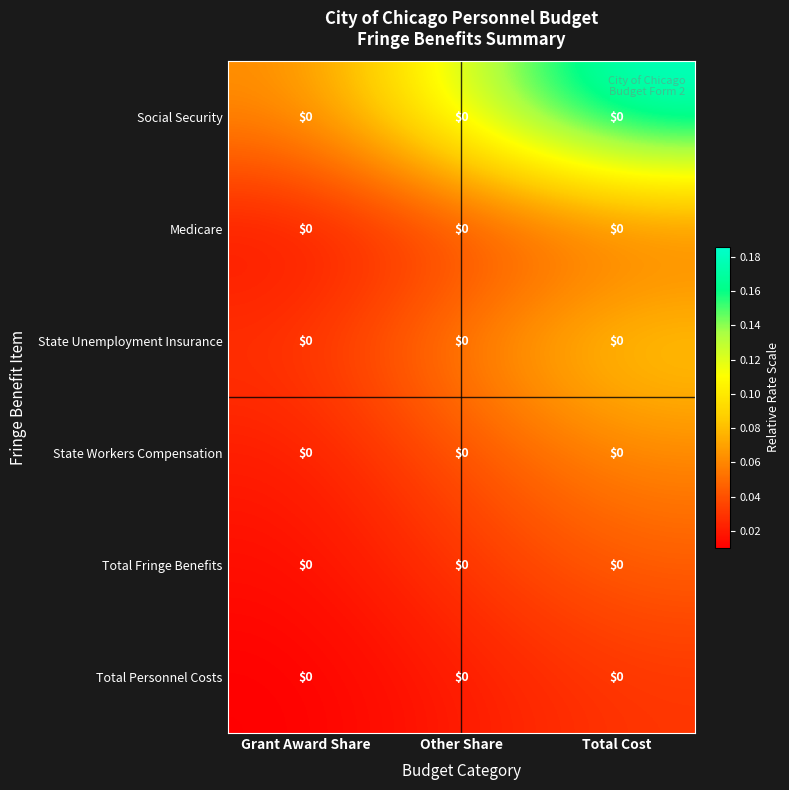

Read the Social Security value at Total Cost.

0.2